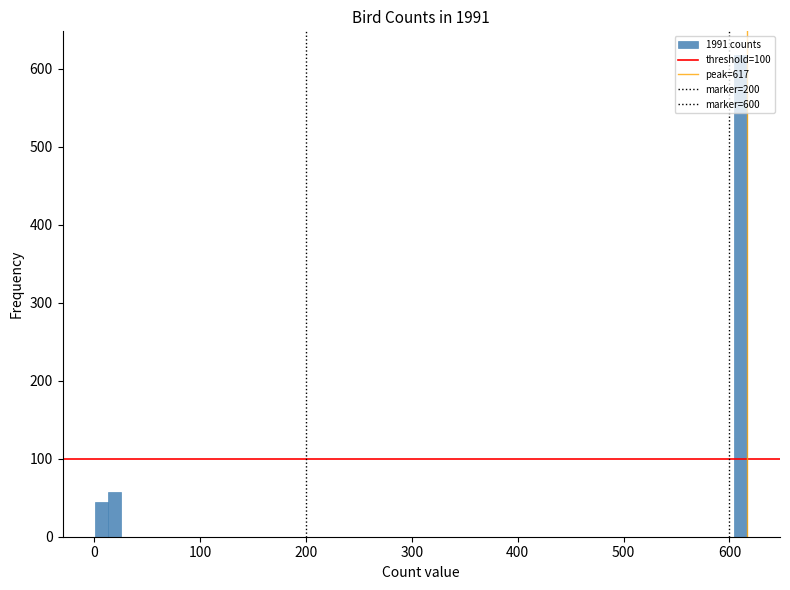

Read against the x-axis, roughly where is the centre of the tallest bar?

610